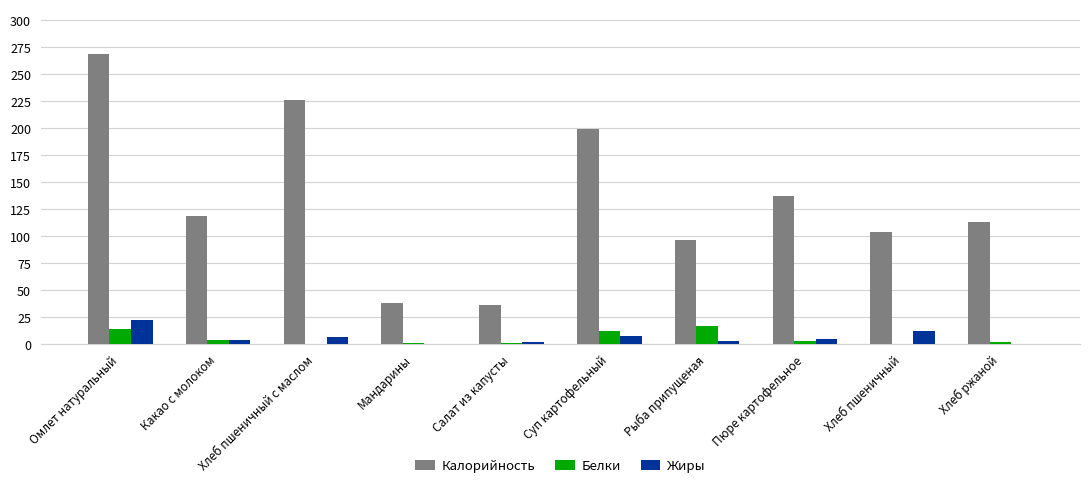

Where is Калорийность nearest to the value 152?

Пюре картофельное